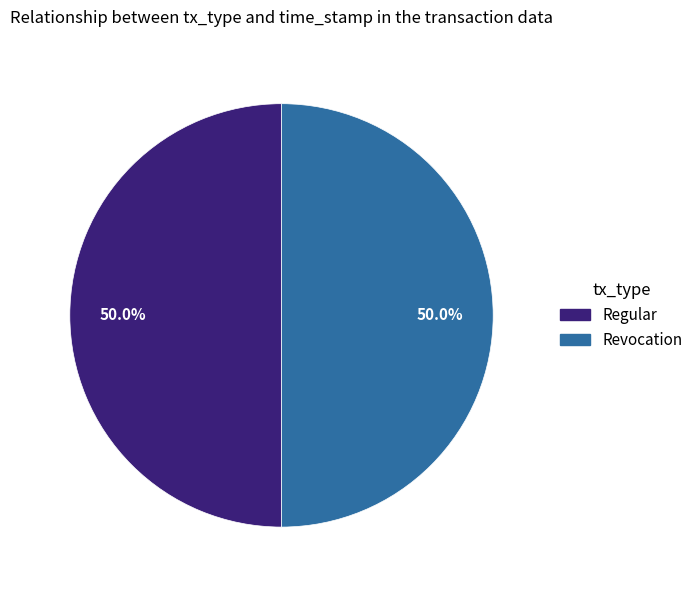

What is the ratio of the value at Regular to the value at Revocation?

1.0